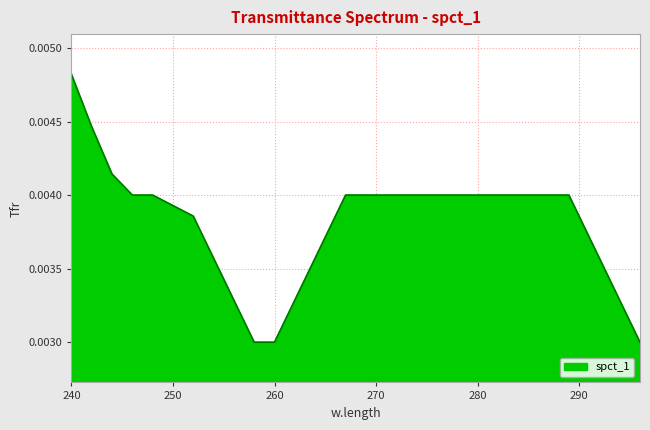

How many lines are shown in the chart?

1